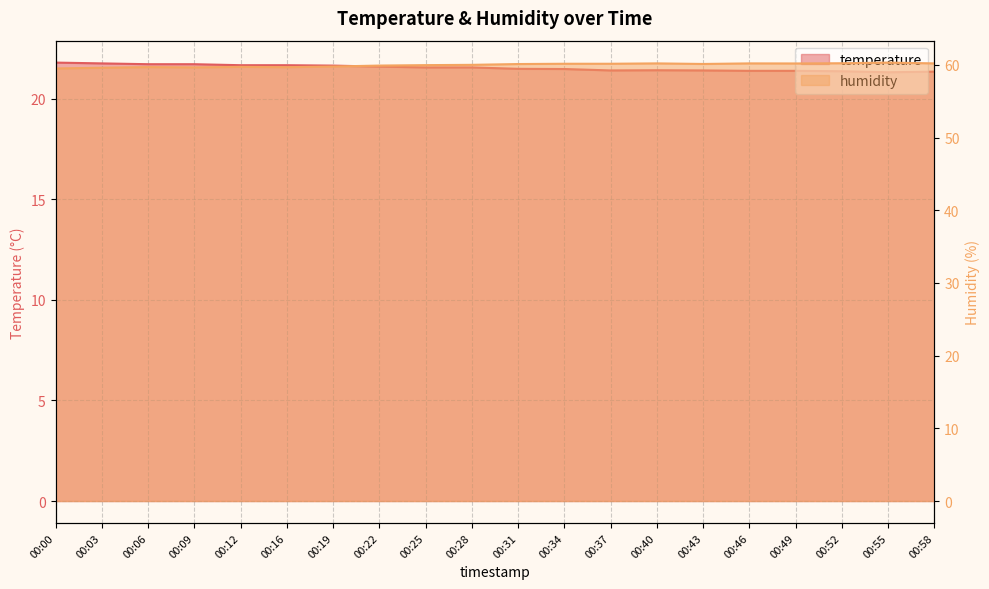

What is the difference between the maximum and second lowest values in the temperature series?

0.4